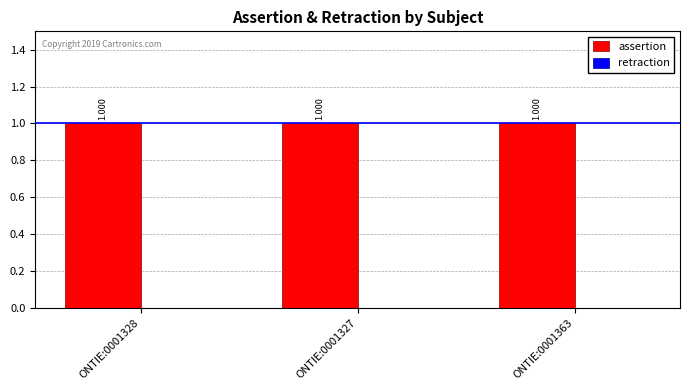

Rank the categories by assertion value from highest to lowest.

ONTIE:0001328, ONTIE:0001327, ONTIE:0001363